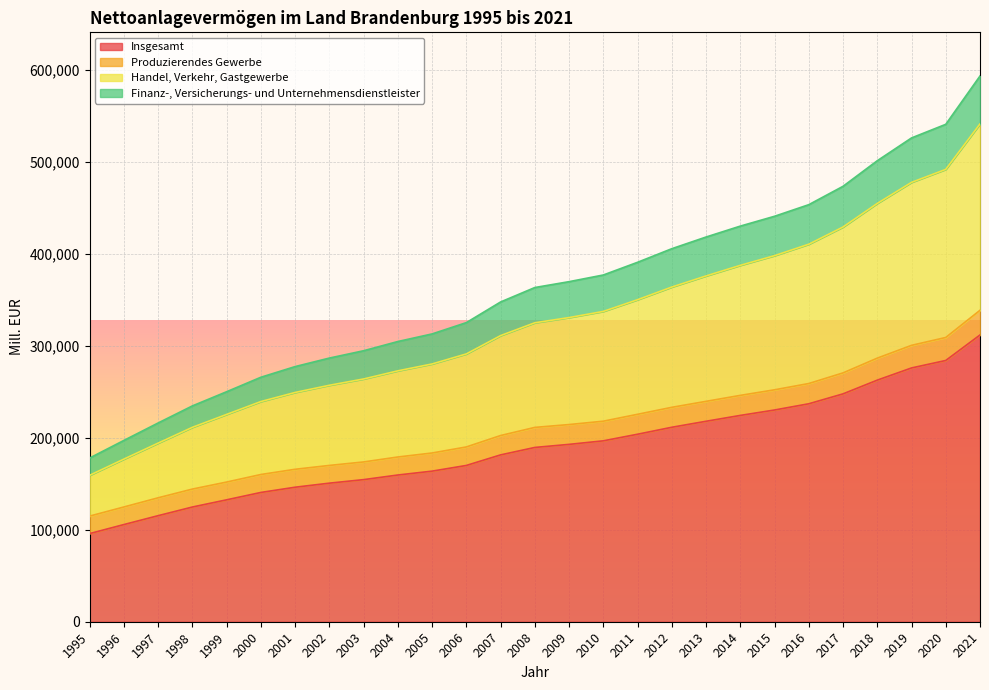

At which label does Insgesamt reach its minimum?

1995